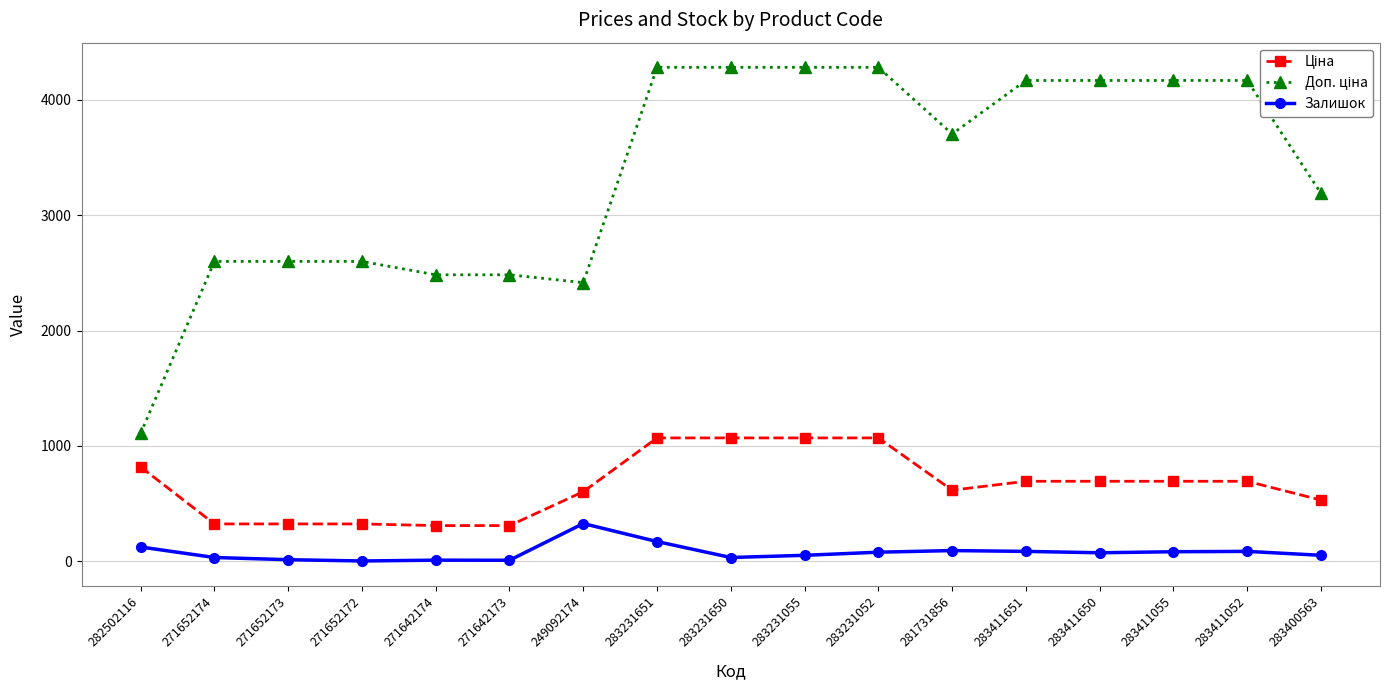

What is the maximum value shown in the chart?

4279.1